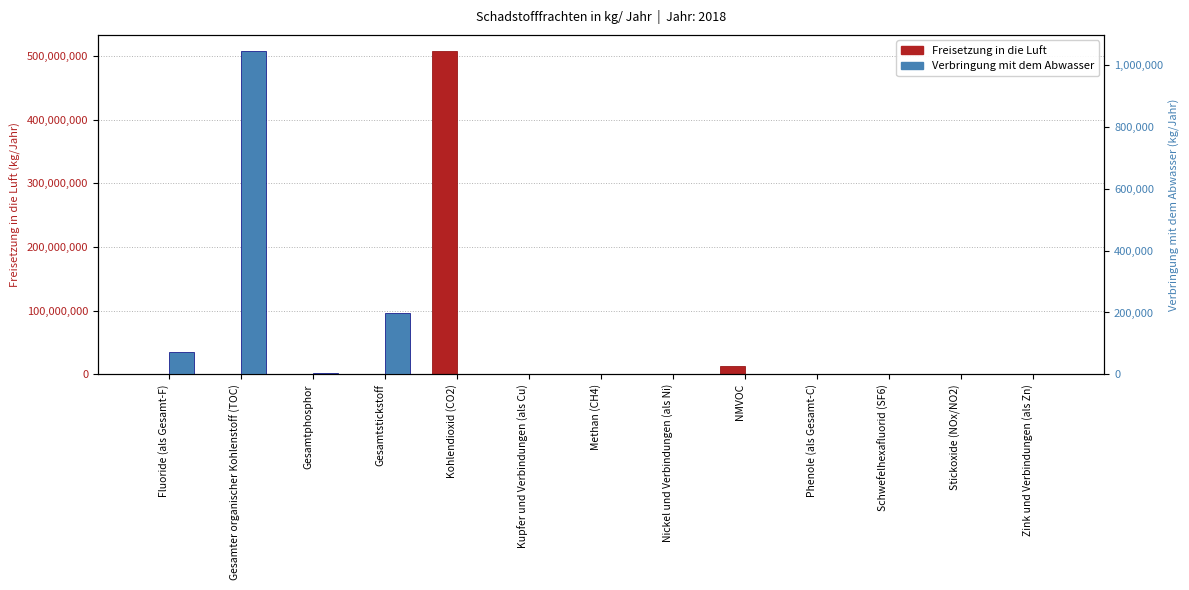

What is the sum of all Freisetzung in die Luft values?

521854929